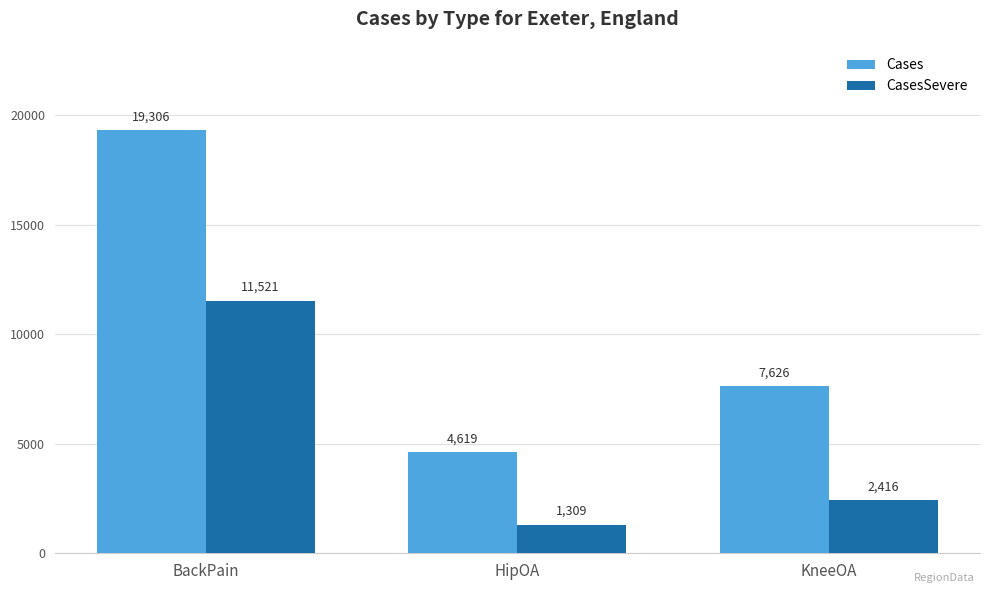

What is the spread (max minus min) of values at KneeOA?

5210